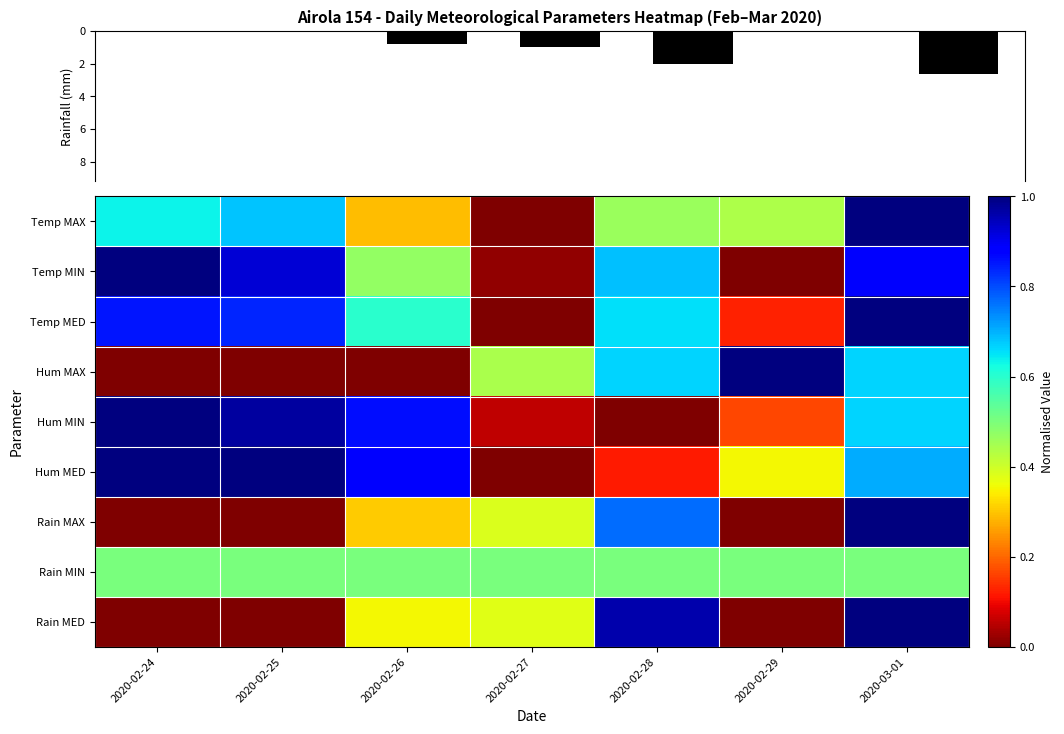

At 2020-03-01, list the series in order from smallest to largest.

Rain MIN, Hum MAX, Hum MIN, Hum MED, Temp MIN, Temp MAX, Temp MED, Rain MAX, Rain MED